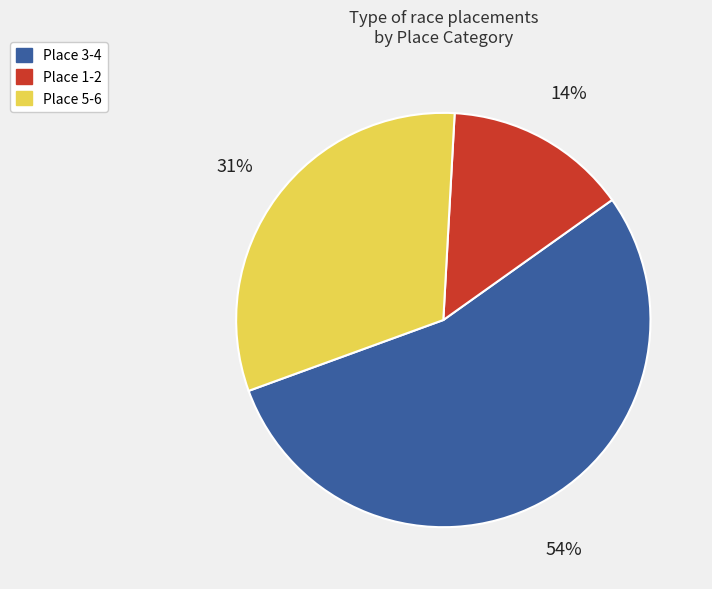

Is there any slice that represents more than half of the pie?

Yes